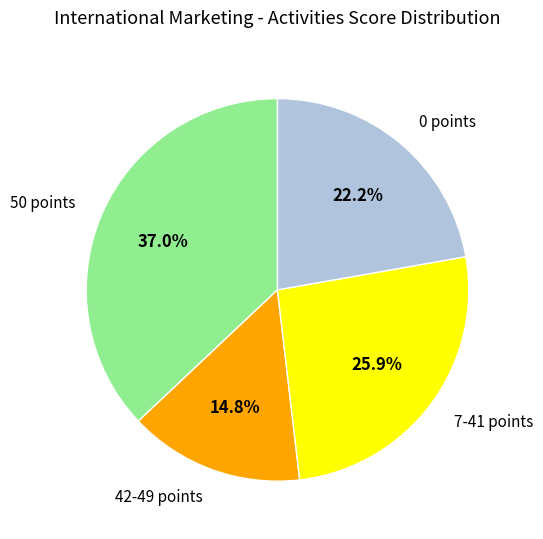

How many segments does this pie chart have?

4